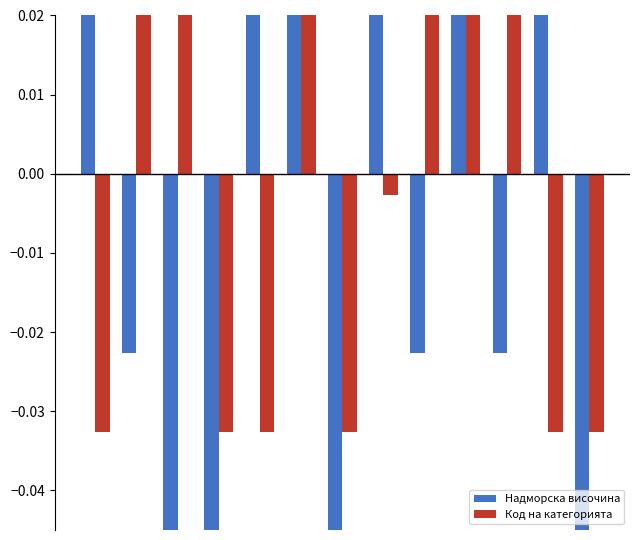

How many data points in Код на категорията are above 0?

6